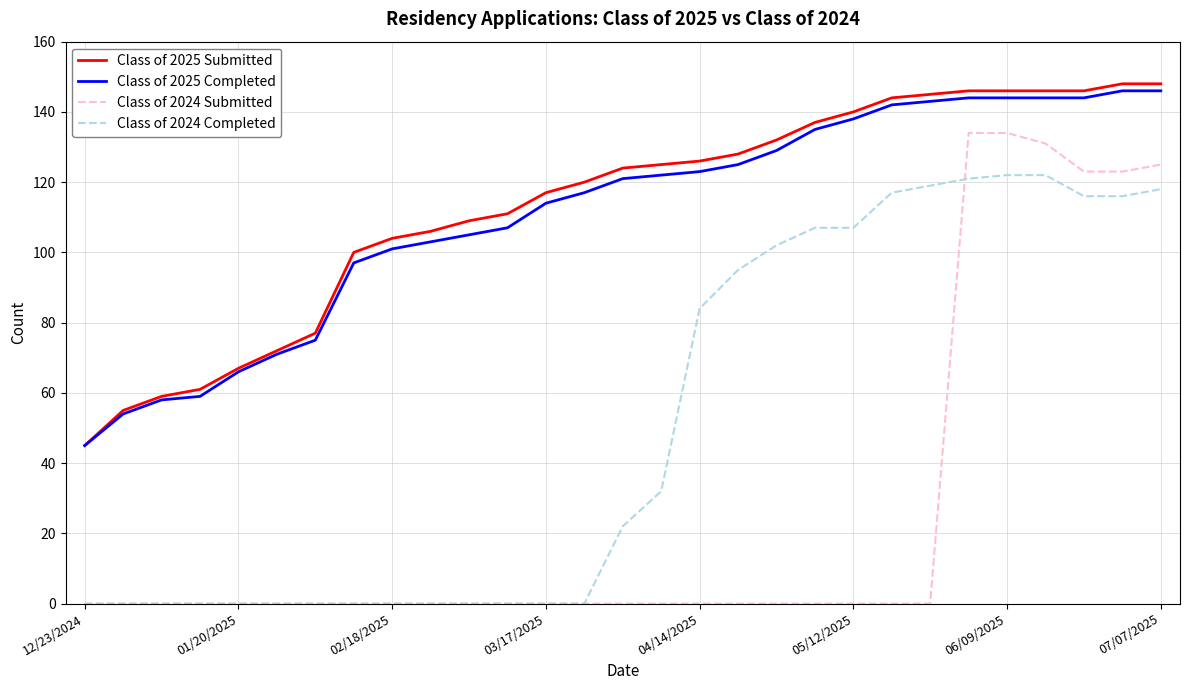

What are all the series names shown in the legend?

Class of 2025 Submitted, Class of 2025 Completed, Class of 2024 Submitted, Class of 2024 Completed